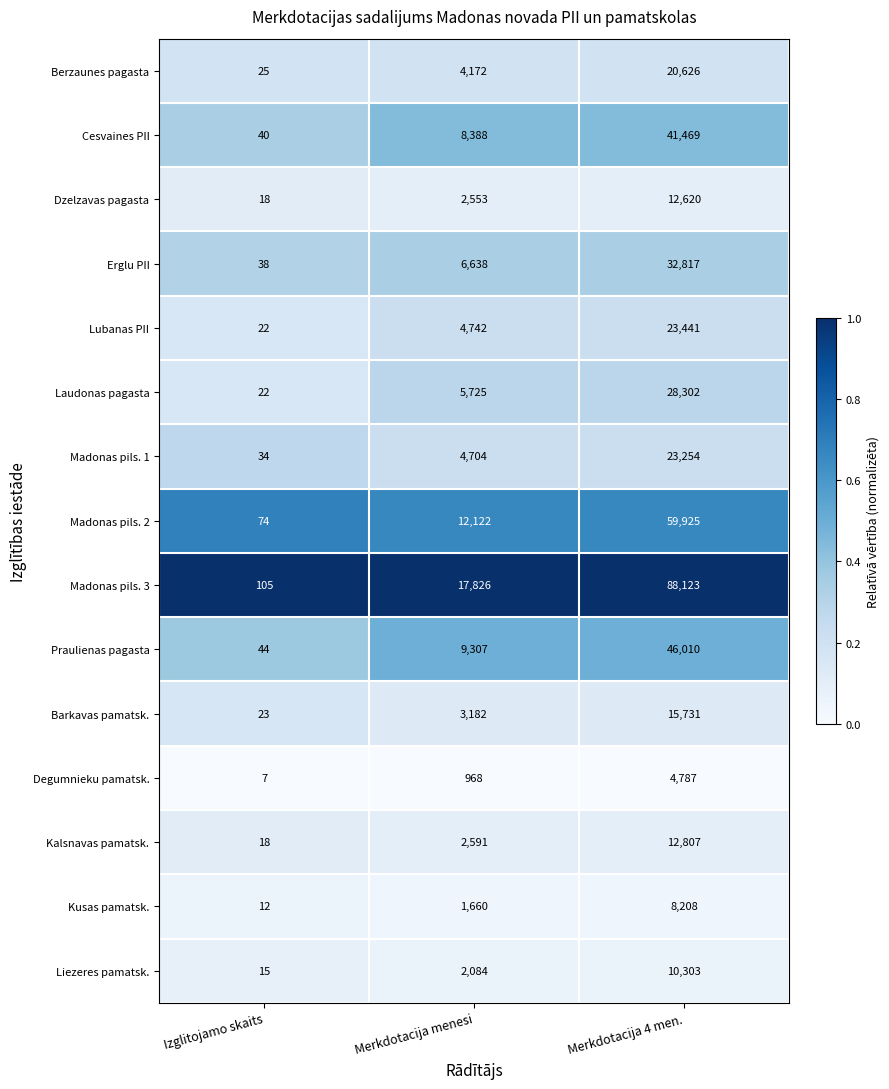

What is the average value of the Praulienas pagasta series?

18454